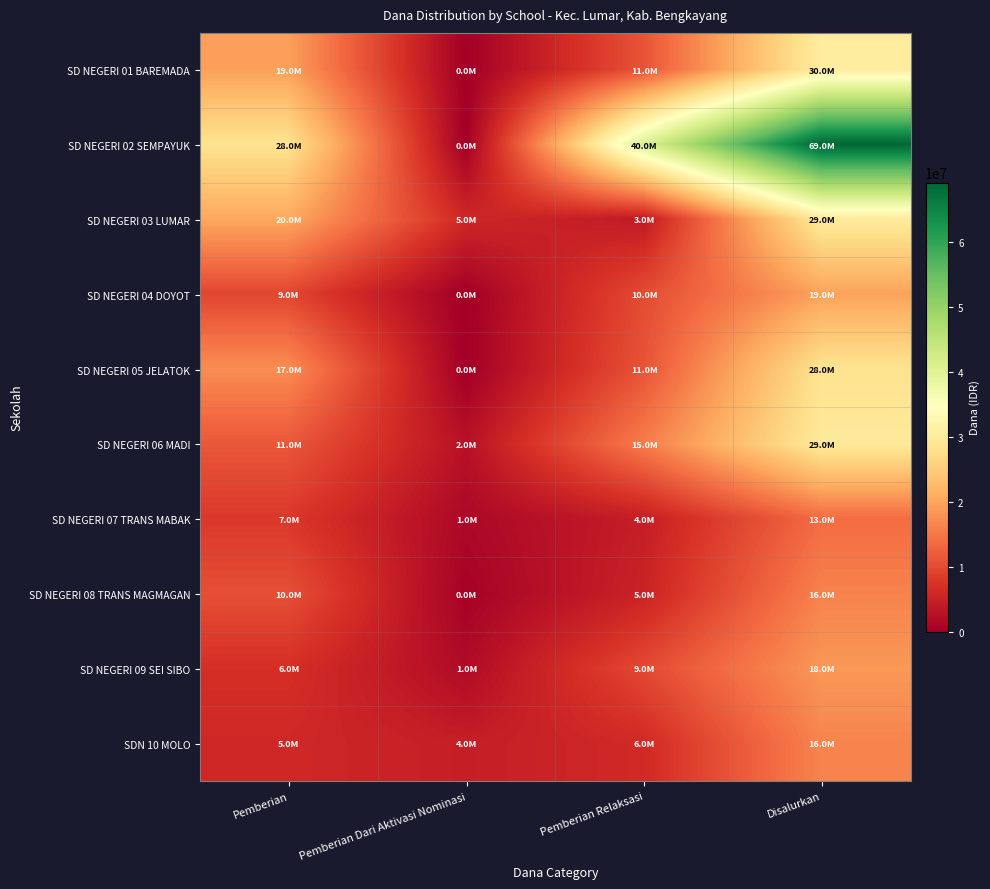

What is the greatest value displayed?

69075000